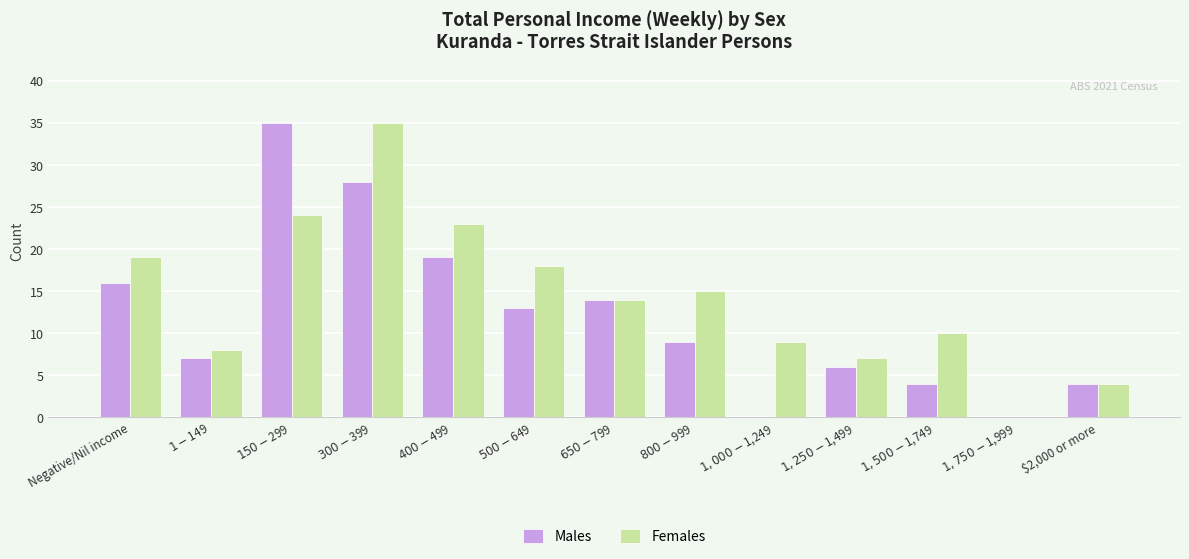

Where is Males nearest to the value 17?

Negative/Nil income